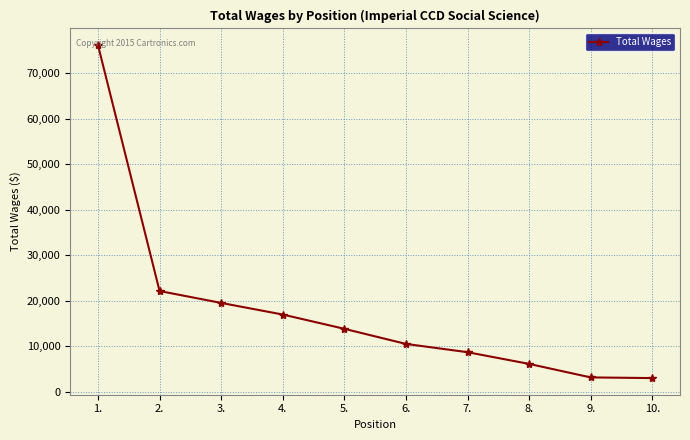

What is the ratio of the value at 10. to the value at 6.?

0.3